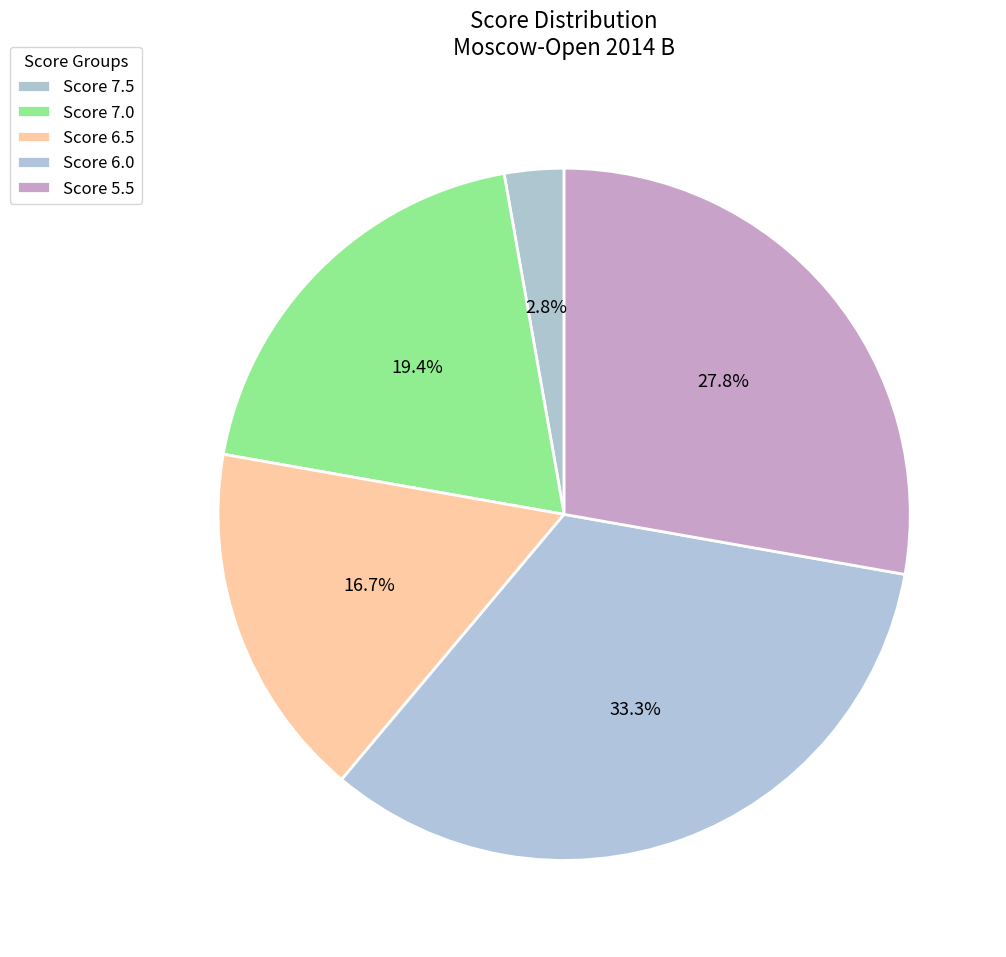

Count the number of slices in the pie.

5